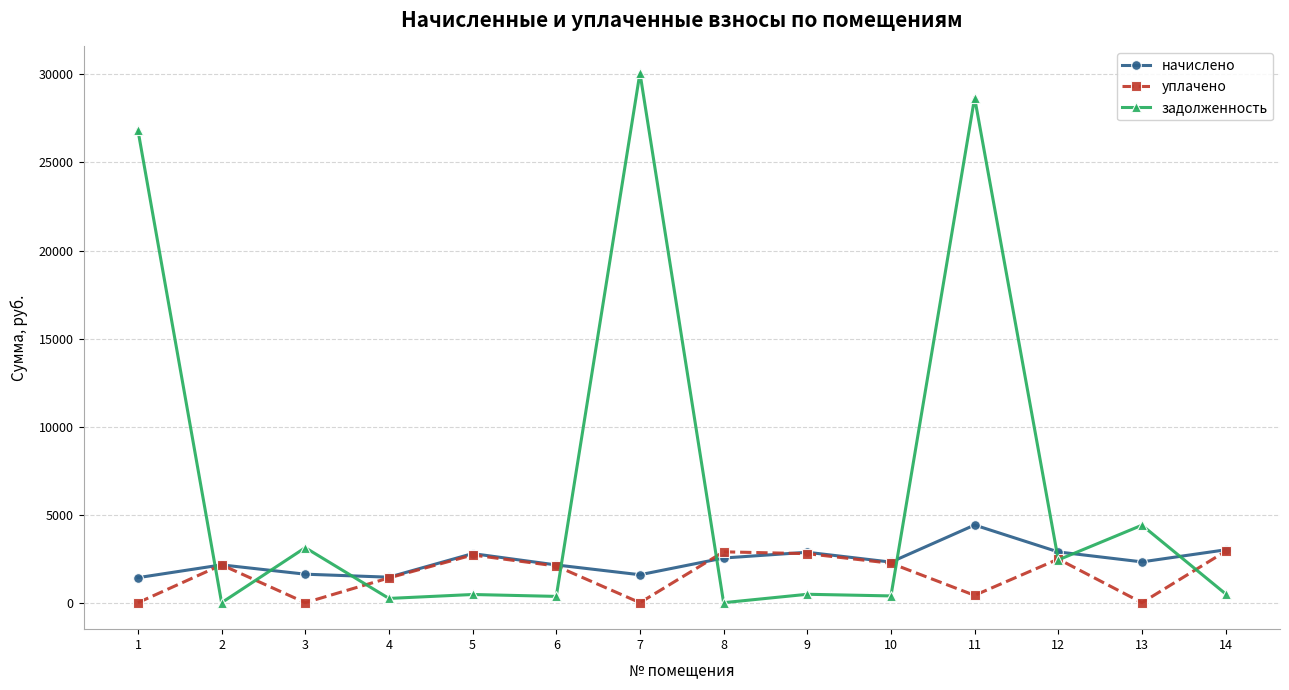

What is the difference between the задолженность values at 2 and 10?

384.0